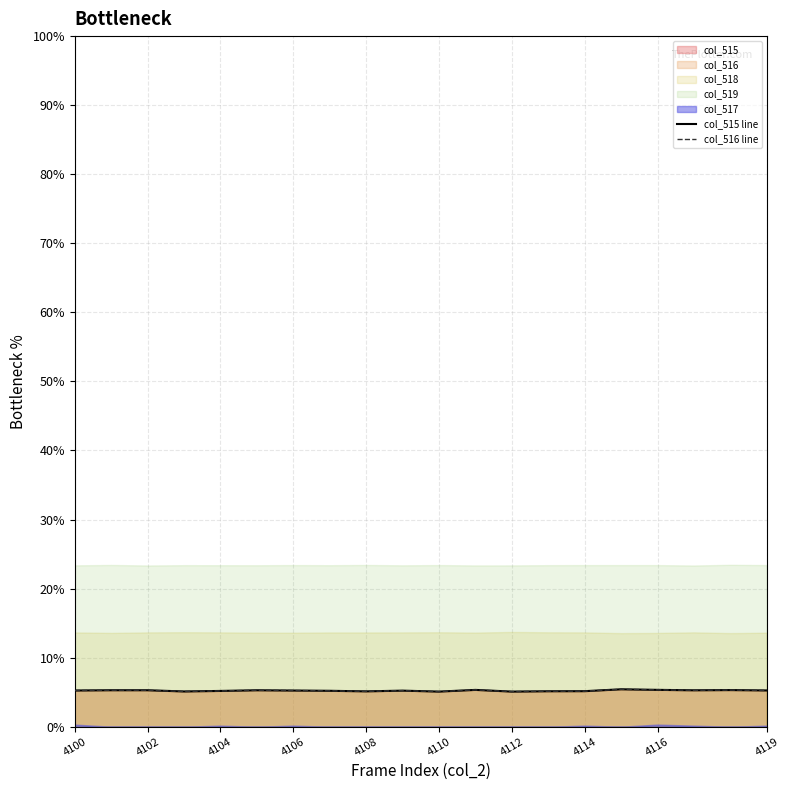

Does the chart display data point markers on the line(s)?

No